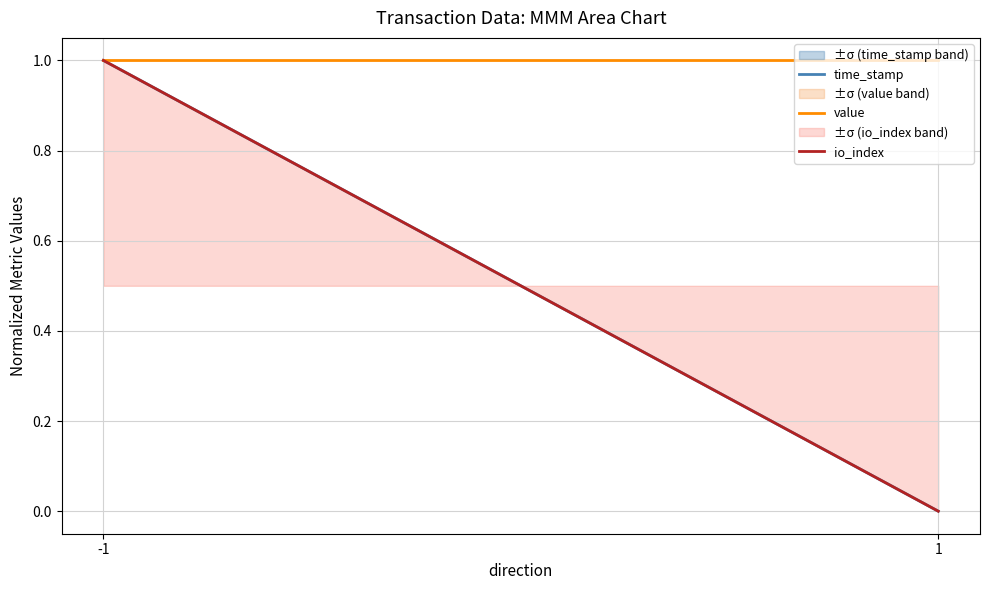

At how many categories does at least one series exceed 0?

2